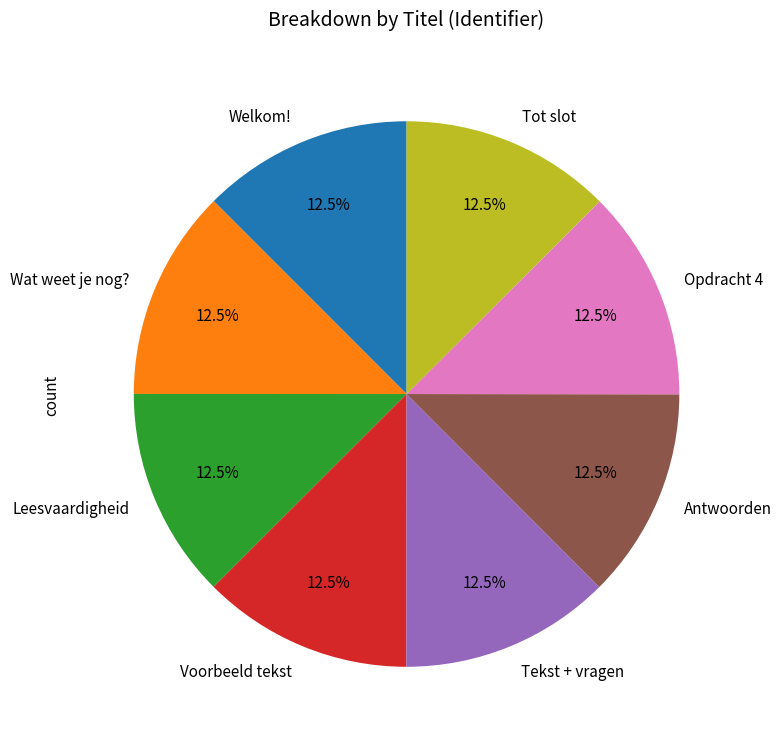

To the nearest percent, what is the average slice percentage?

12%